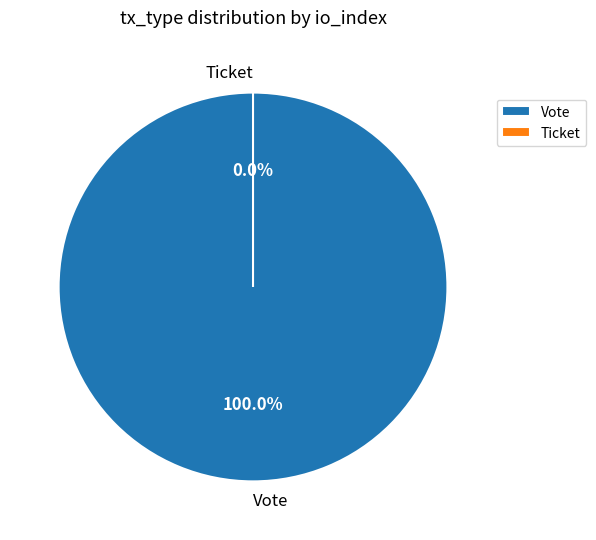

Is there any slice that represents more than half of the pie?

Yes